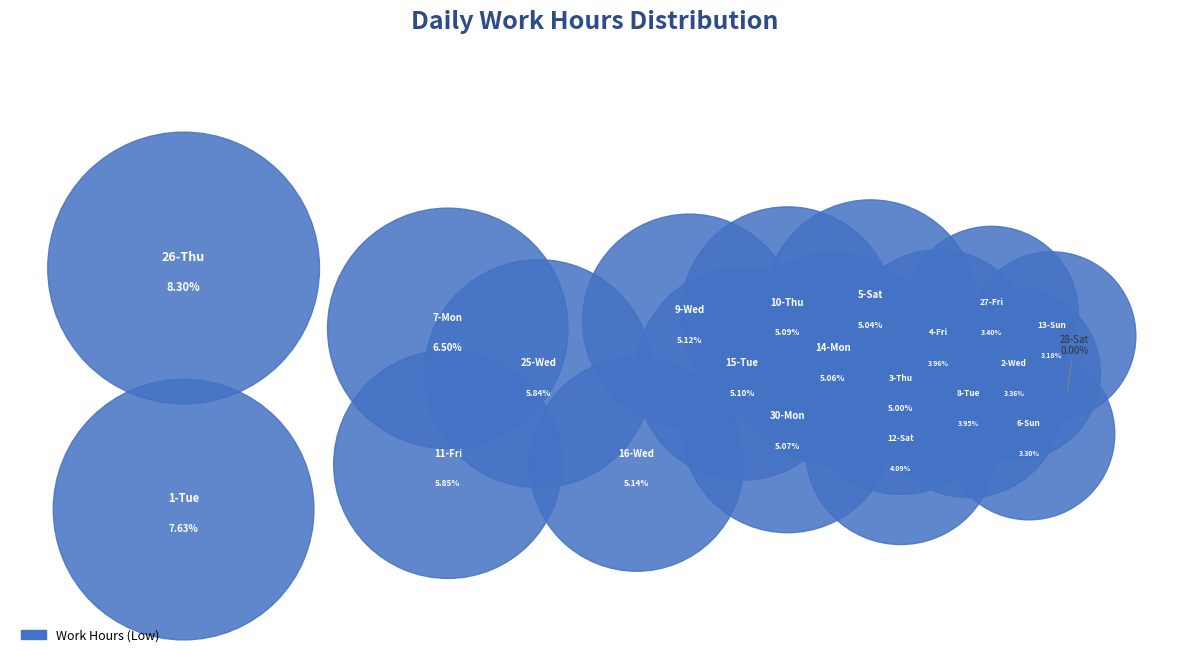

Does 12-Sat represent more than half of the total?

No